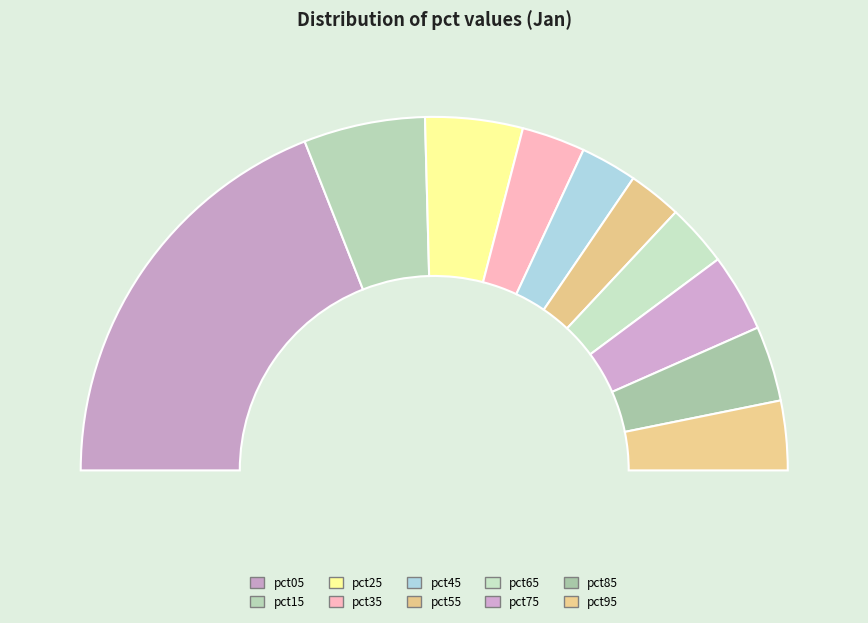

Is the sum of pct25 and pct65 greater than half?

No